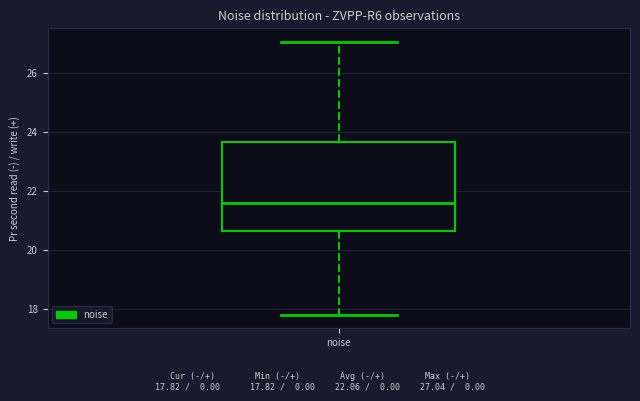

Transcribe this box plot: give where the median line is, the range the box spans, and where the two whiskers end, as read against the y-axis. The values are not printed on the chart, so give them approximately, as read against the axis.

median 21.6, box 20.6 to 23.6, whiskers 17.8 to 27.0